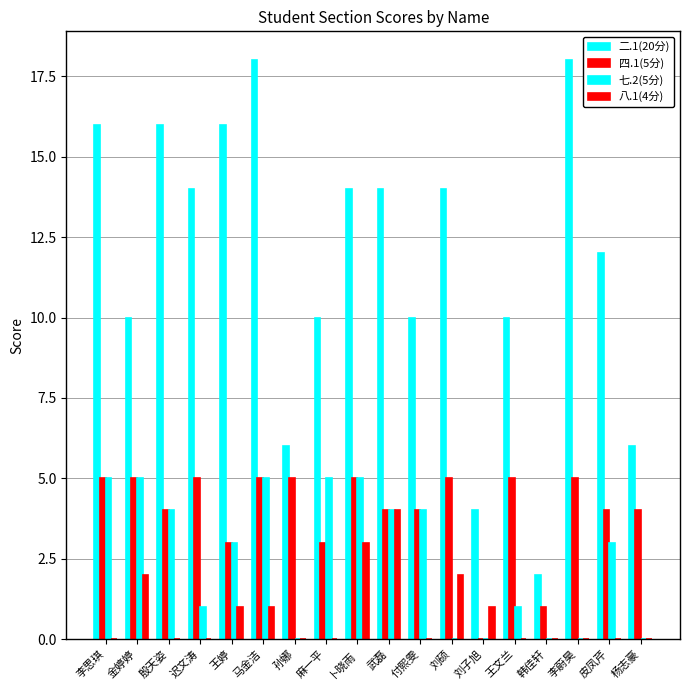

How many groups of bars are there?

18